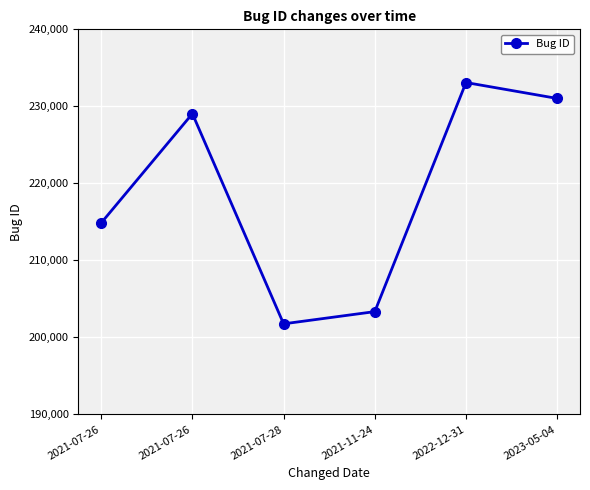

Is this an area chart (filled region under the line)?

No